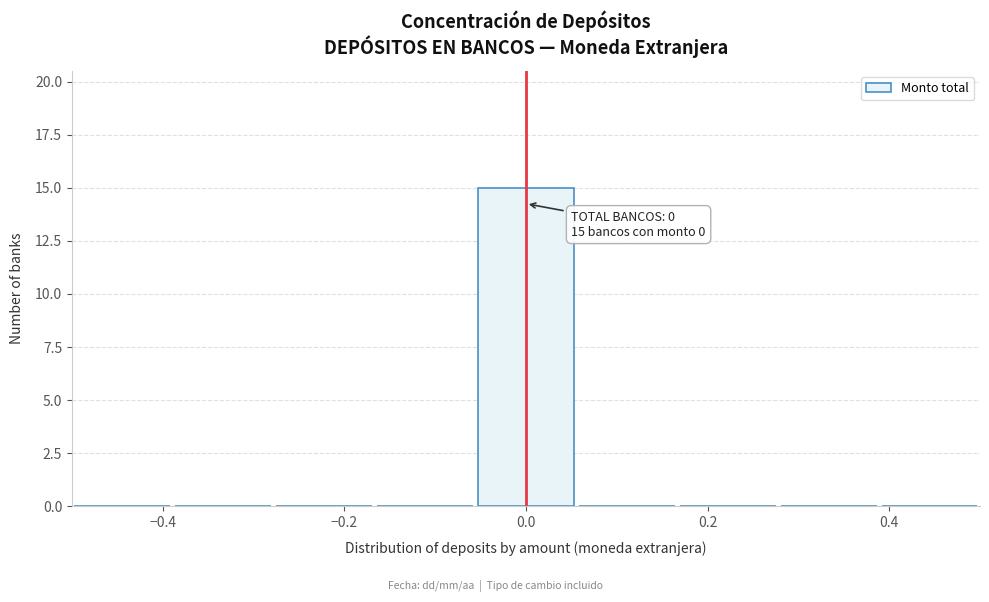

Which range on the x-axis has the tallest bar?

-0.06 to 0.06